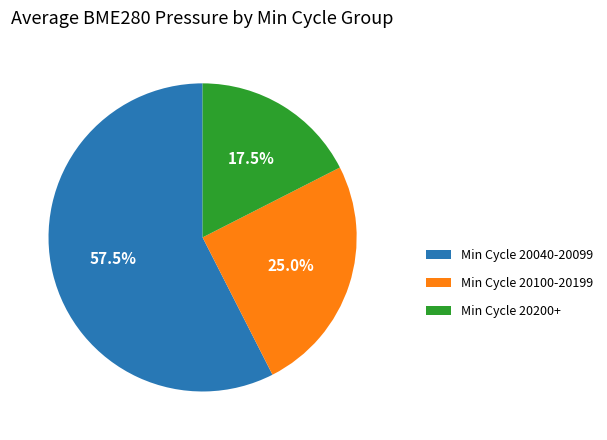

Rank the categories by value from lowest to highest.

Min Cycle 20200+, Min Cycle 20100-20199, Min Cycle 20040-20099